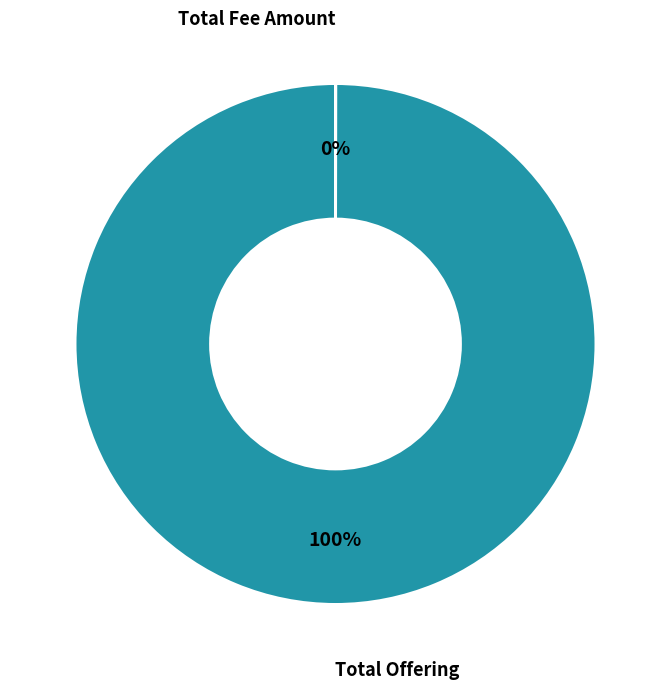

Does any single category account for the majority?

Yes